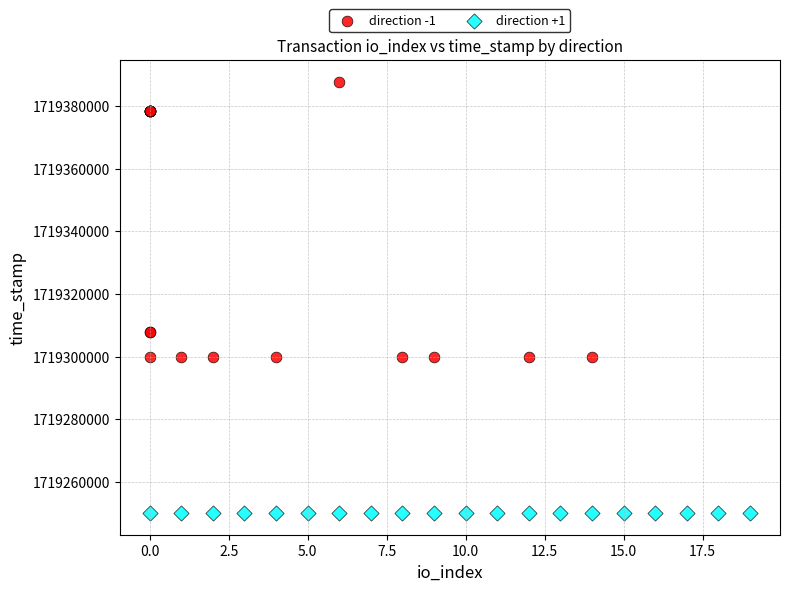

Which series contains the highest Y value?

direction -1